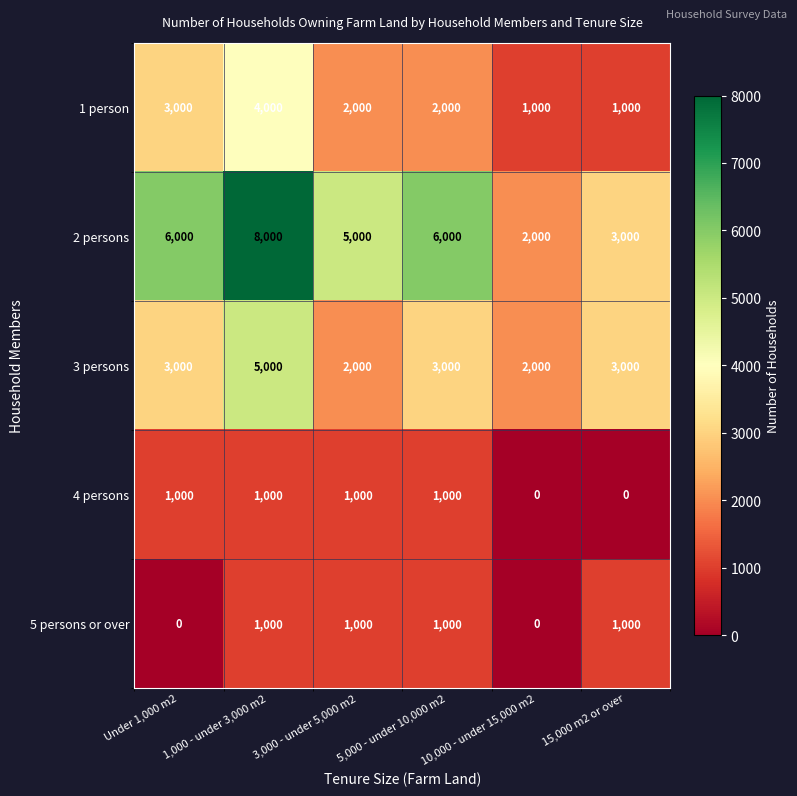

How many 4 persons values are between 0 and 1000?

6